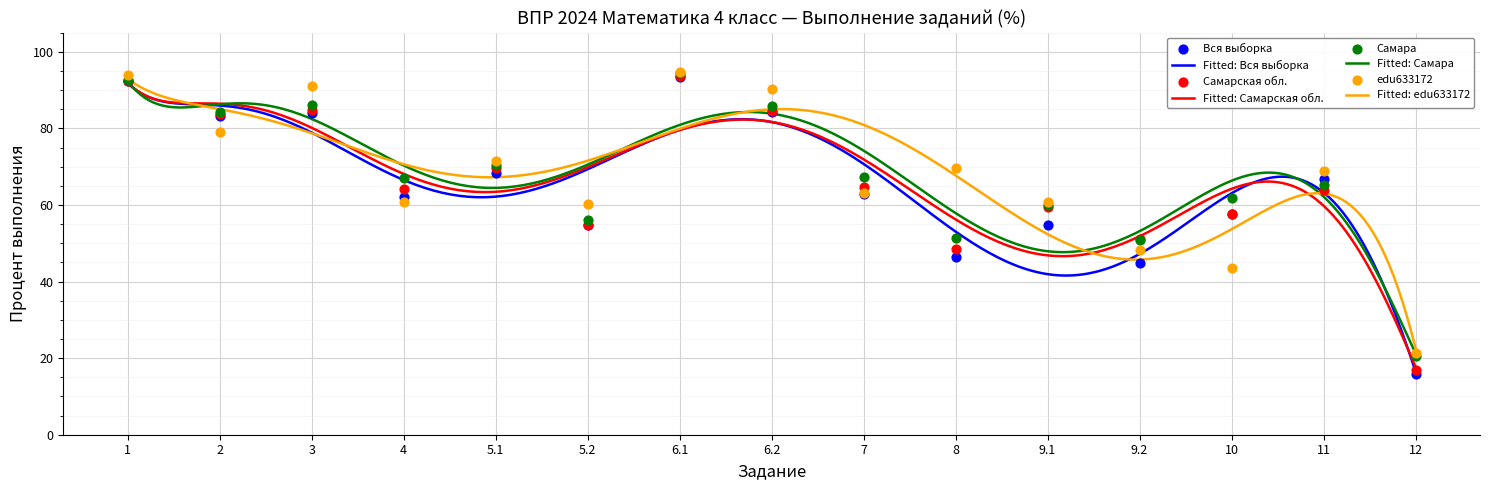

Which series has the largest Y range (max minus min)?

Вся выборка